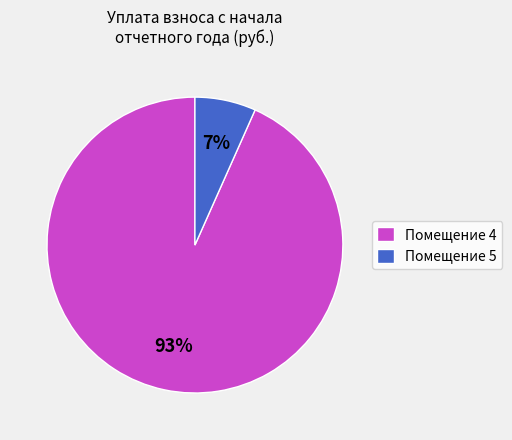

Rank the categories by value from highest to lowest.

Помещение 4, Помещение 5